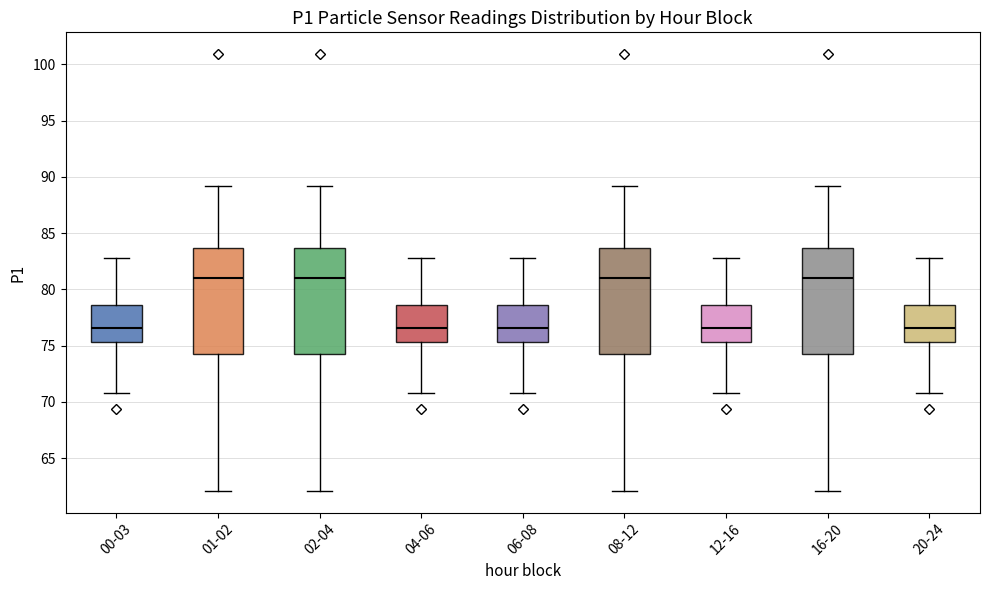

Where is the upper edge of the box for 00-03 on the y-axis? The values are not printed on the chart, so give them approximately, as read against the axis.

78.5